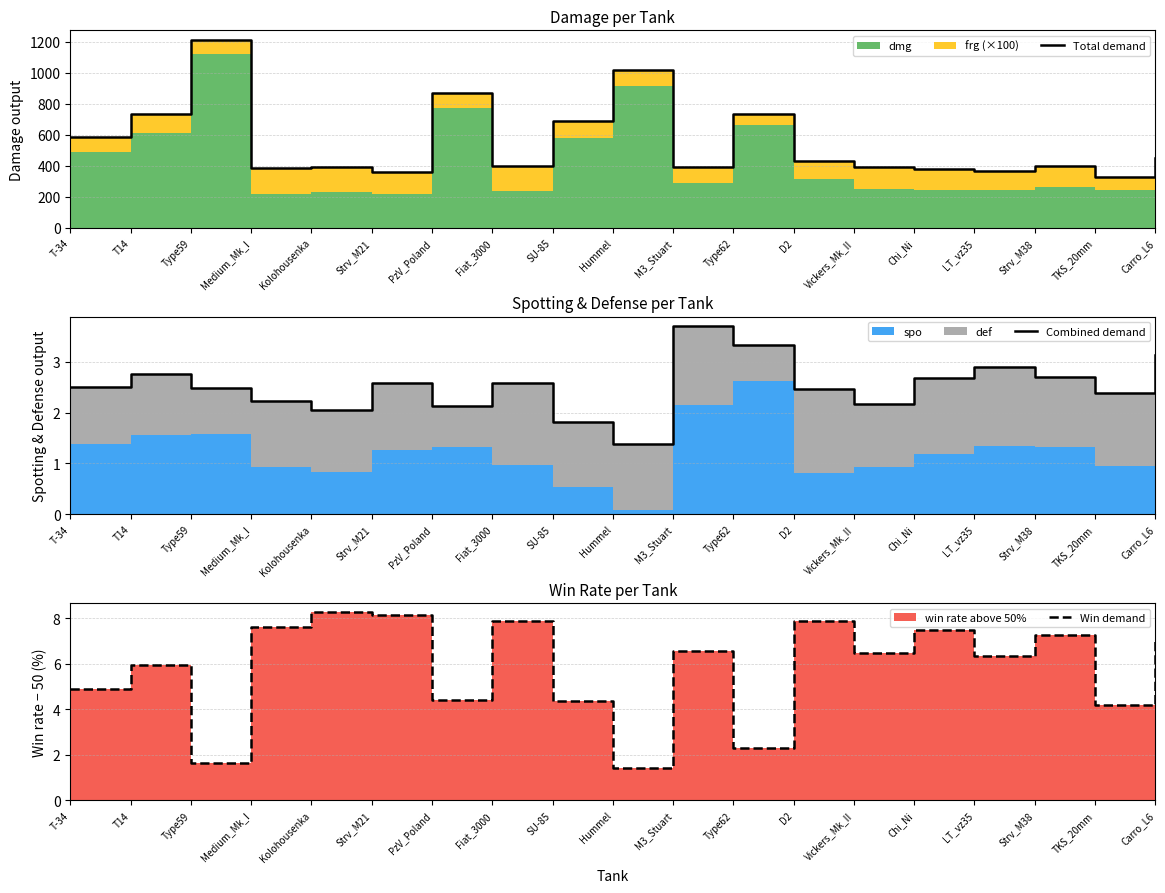

At which category is the sum across all series the highest?

Type59